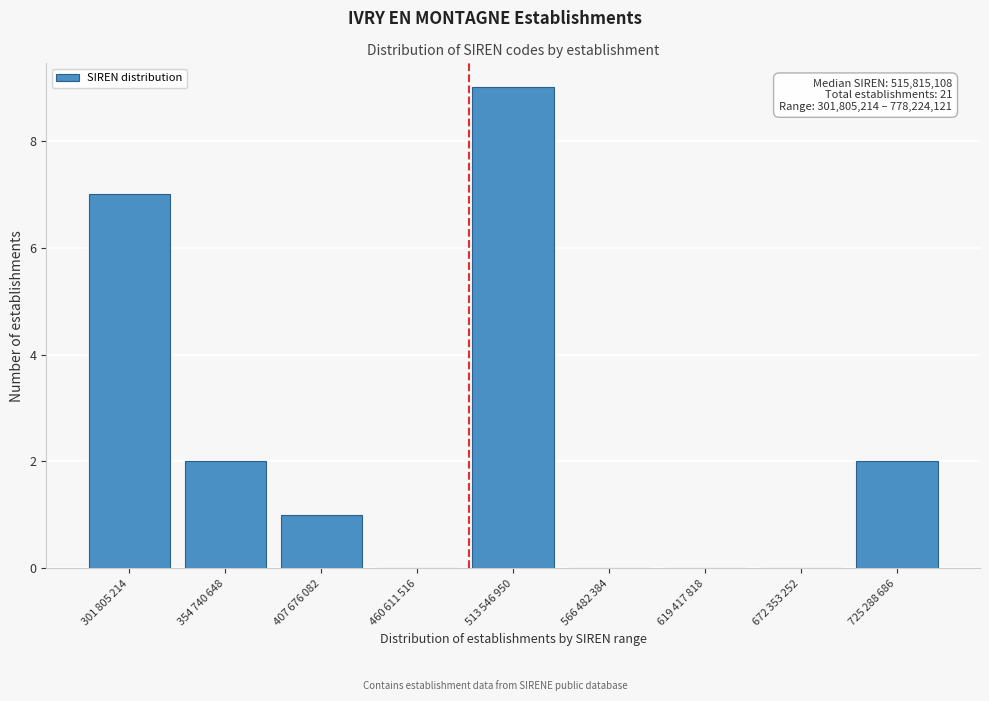

What is the greatest value displayed?

9